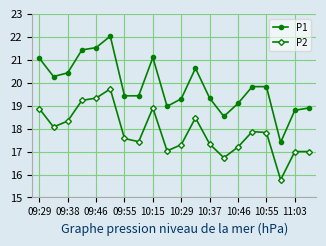

What are all the series names shown in the legend?

P1, P2